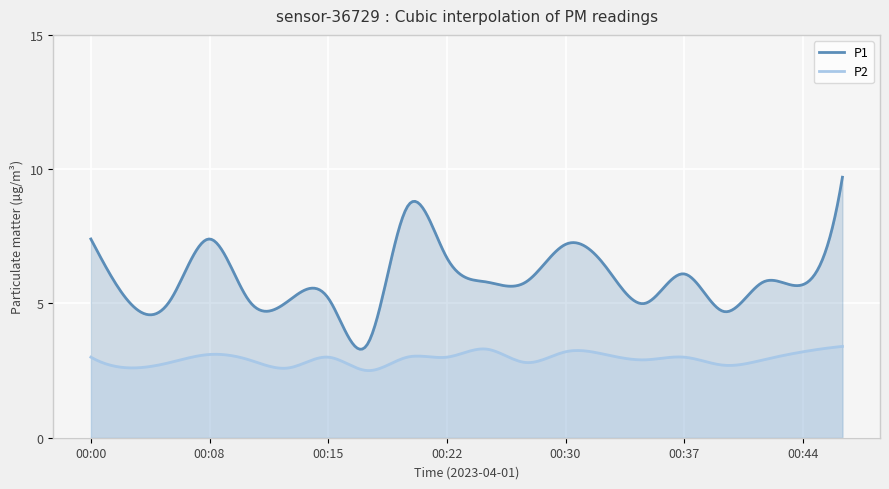

How many data points in P2 are less than 3?

9